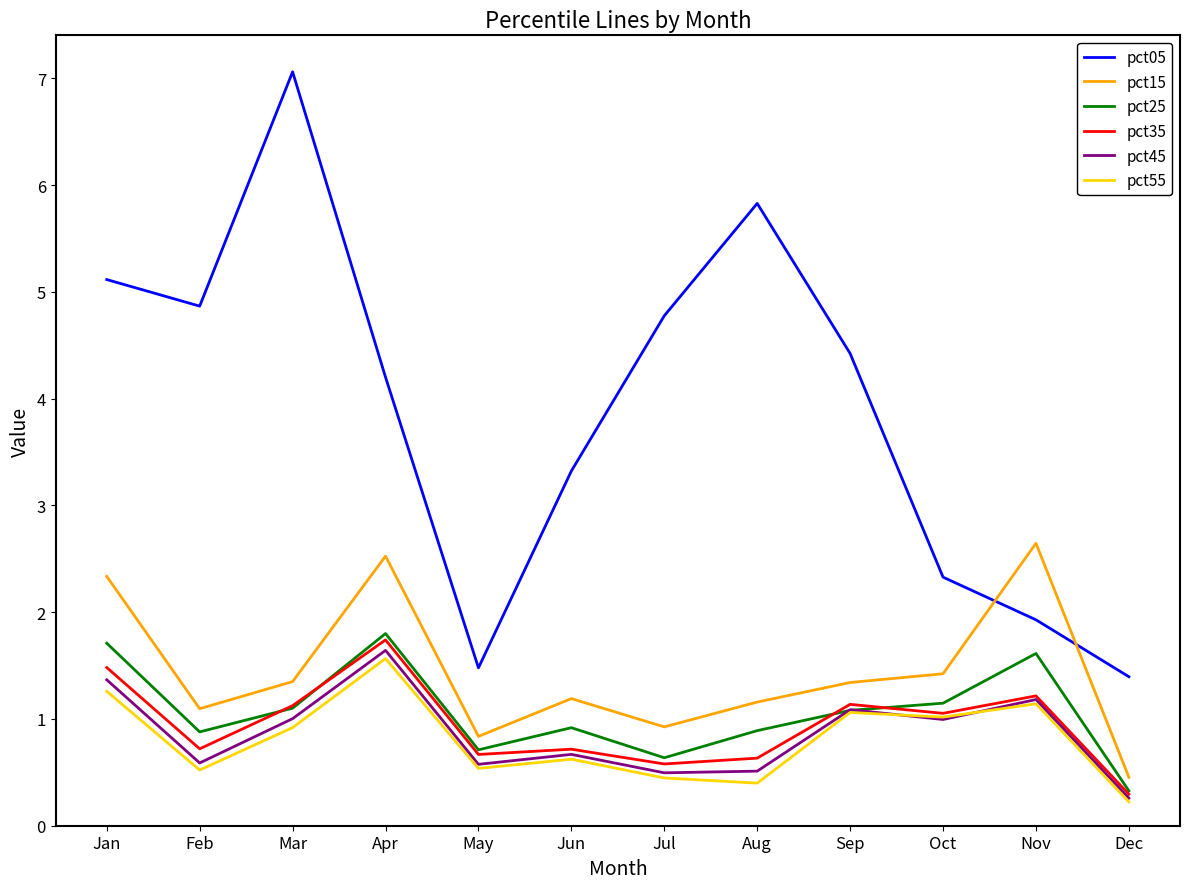

Is it true that pct05 equals 5.1 at Jan?

True